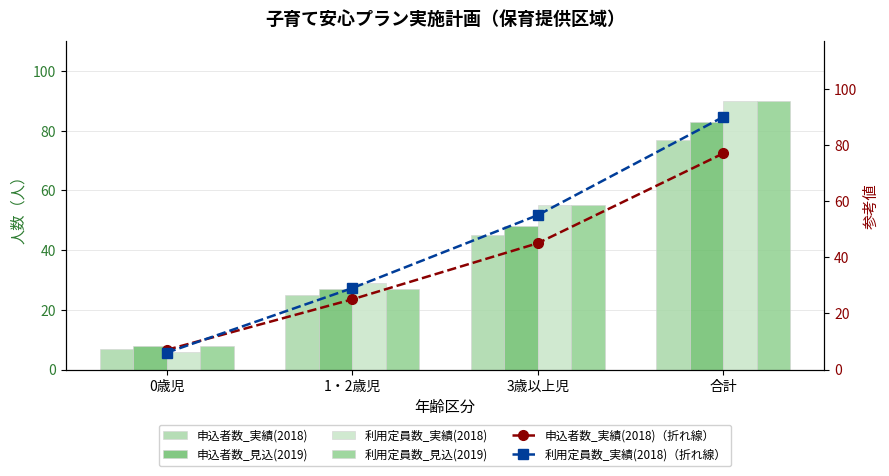

Is it true that 利用定員数_実績(2018)（折れ線） equals 29 at 1・2歳児?

True